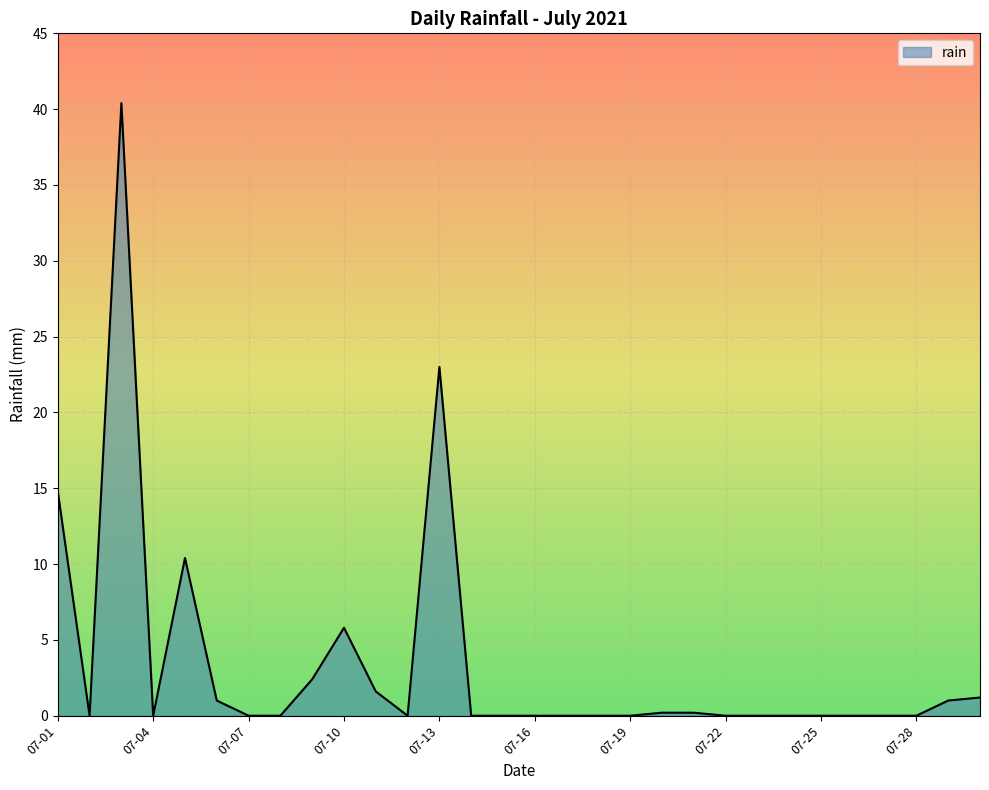

What is the difference between the maximum and minimum values?

40.4